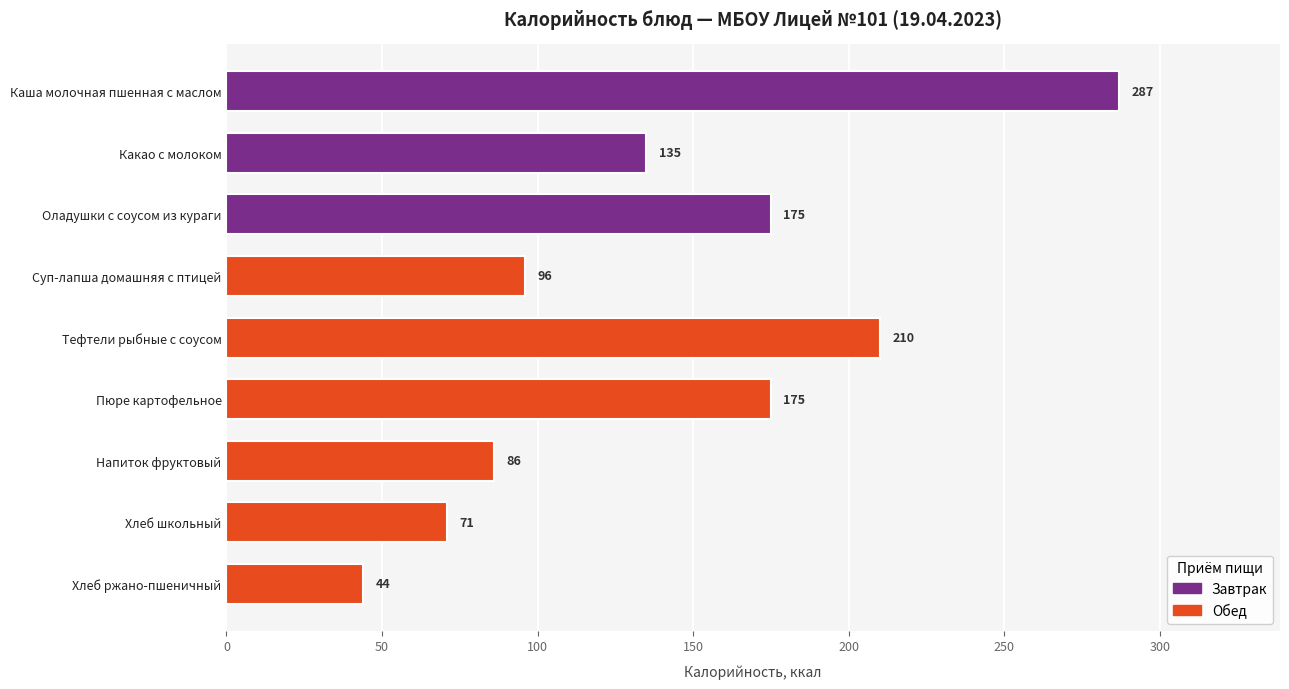

Reading right to left, extract all data points from this chart.

Хлеб ржано-пшеничный=44	Хлеб школьный=71	Напиток фруктовый=86	Пюре картофельное=175	Тефтели рыбные с соусом=210	Суп-лапша домашняя с птицей=96	Оладушки с соусом из кураги=175	Какао с молоком=135	Каша молочная пшенная с маслом=287